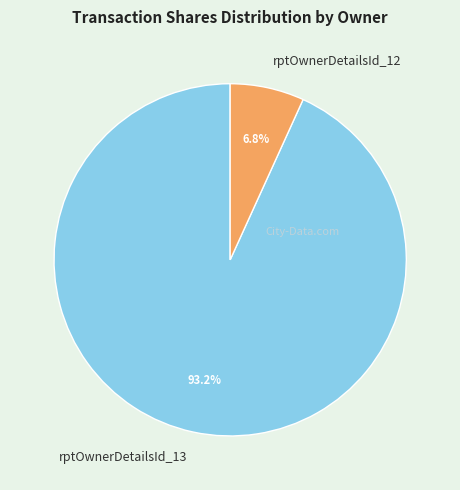

To the nearest percent, what is the difference between the rptOwnerDetailsId_12 and rptOwnerDetailsId_13 slice percentages?

86%